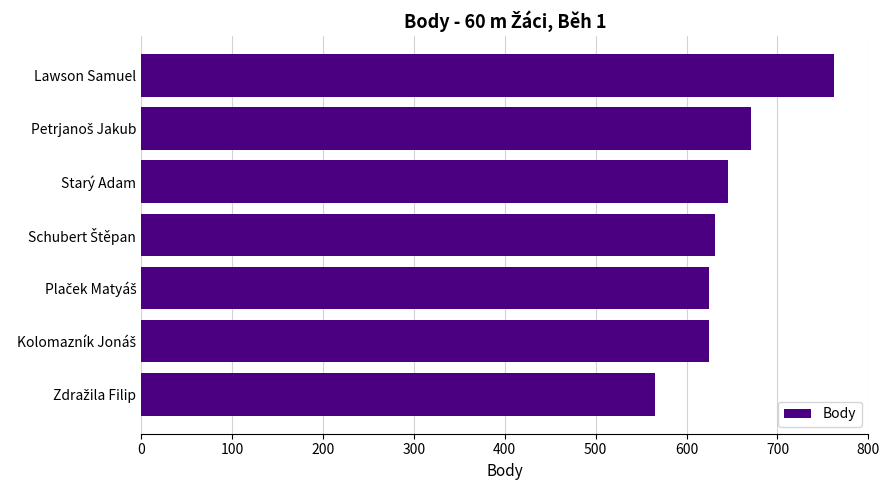

What is the maximum value shown in the chart?

762